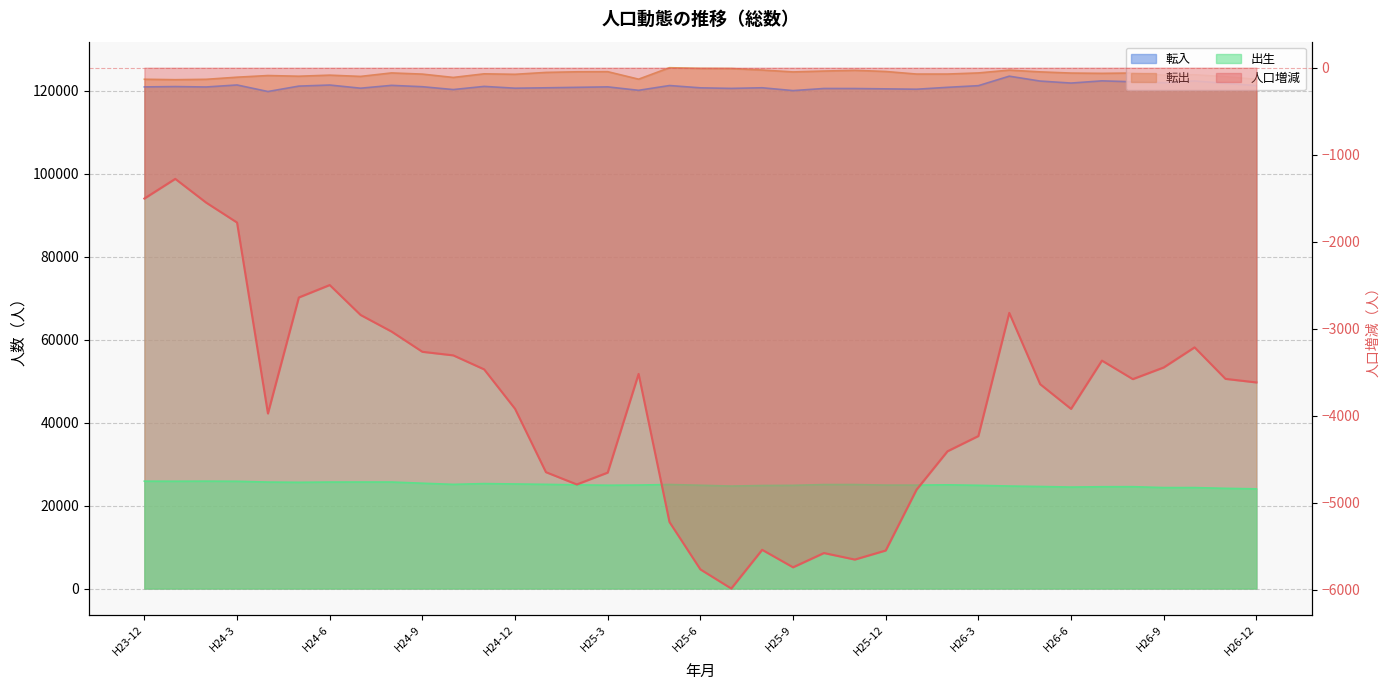

Where does the 人口増減 series first go above -3616?

H23-12